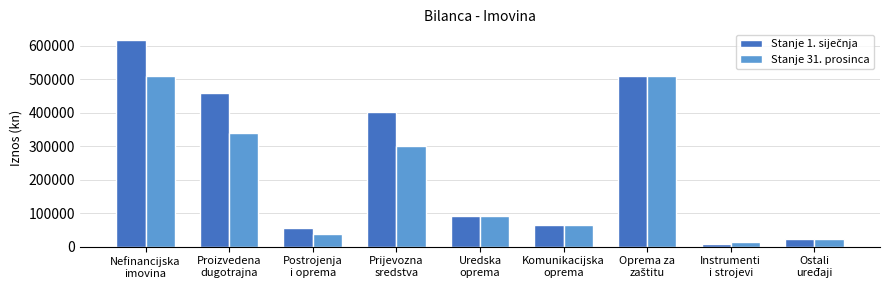

What is the label of the 4th bar from the left?

Prijevozna
sredstva